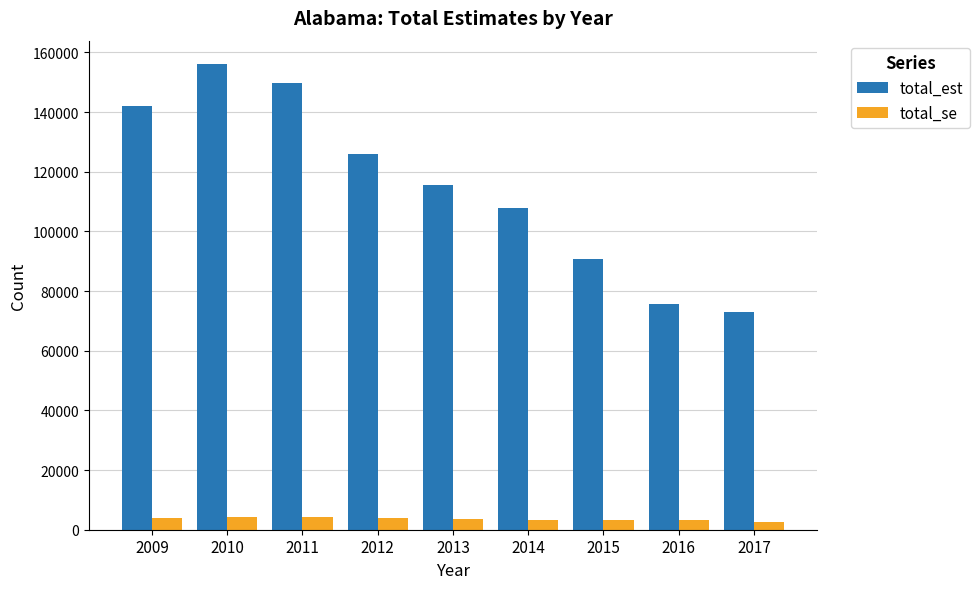

What is the total value across all series at 2012?

129893